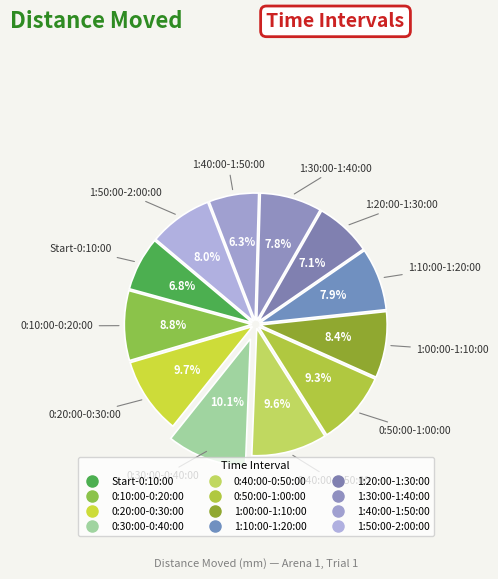

How much of the chart is everything except 1:00:00-1:10:00?

91.6%